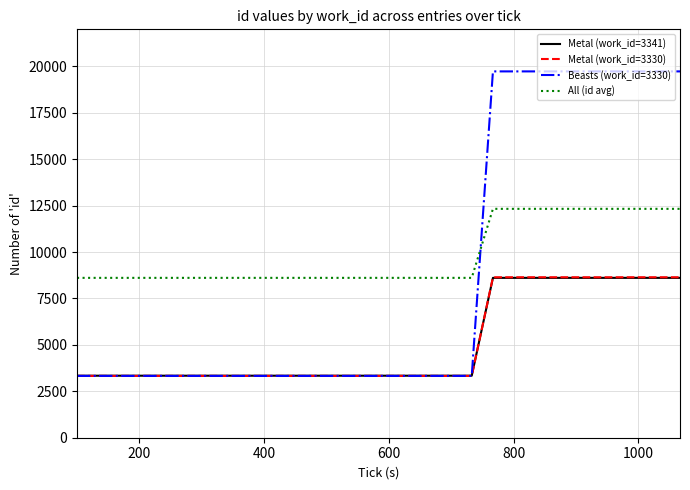

Is this an area chart (filled region under the line)?

No